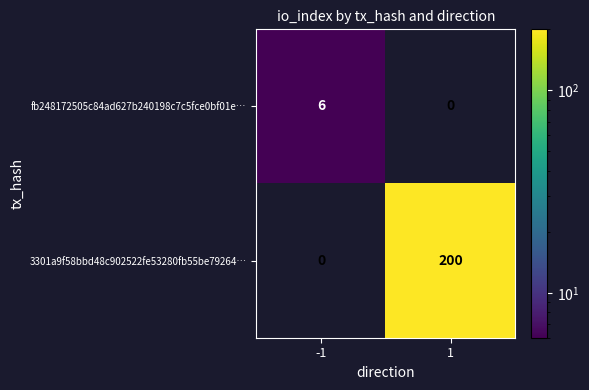

Which series has the widest spread of values?

3301a9f58bbd48c902522fe53280fb55be79264…